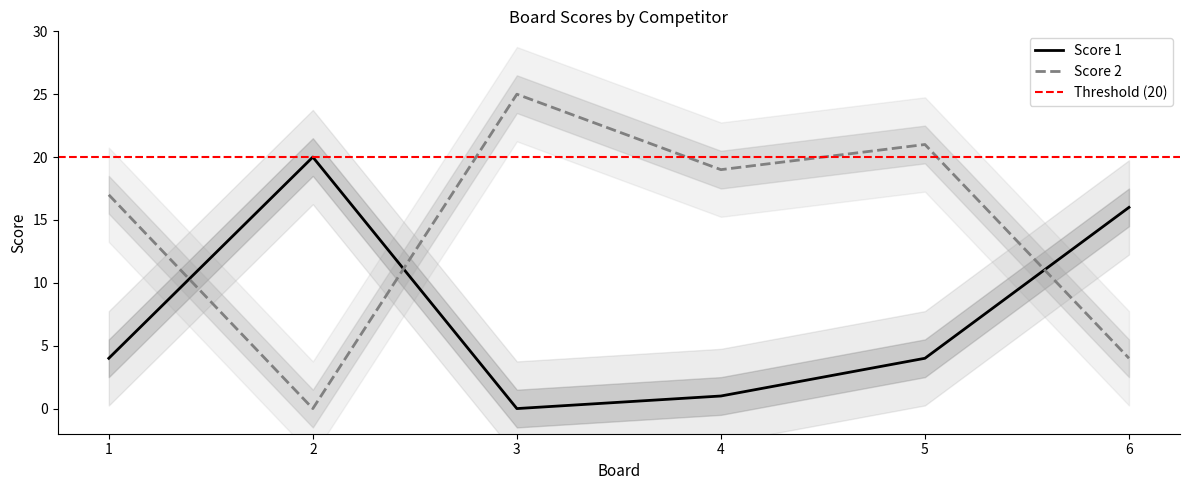

True or false: Score 2 and Score 1 intersect in this chart.

True